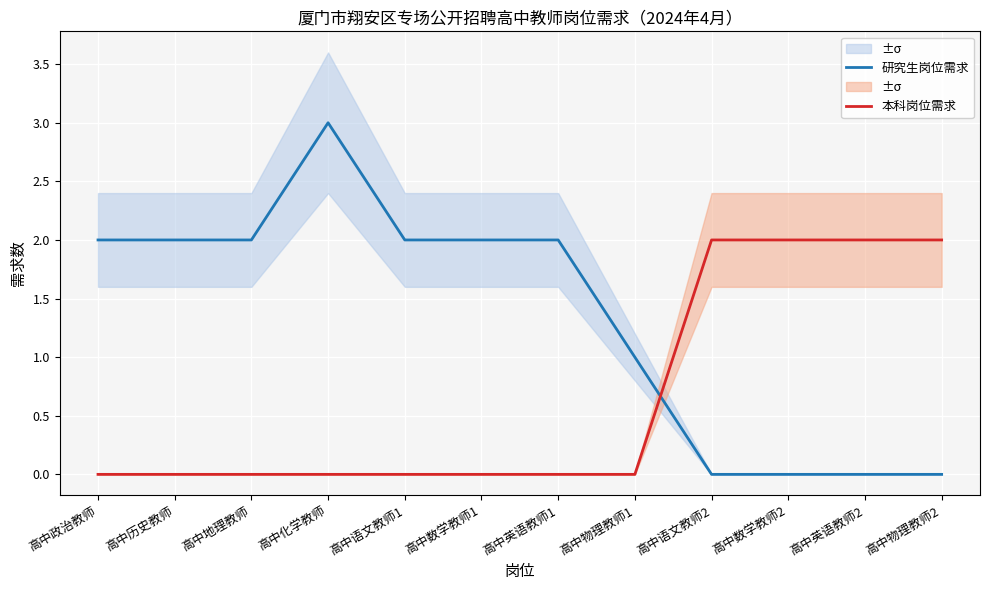

How many data points does each series have?

12